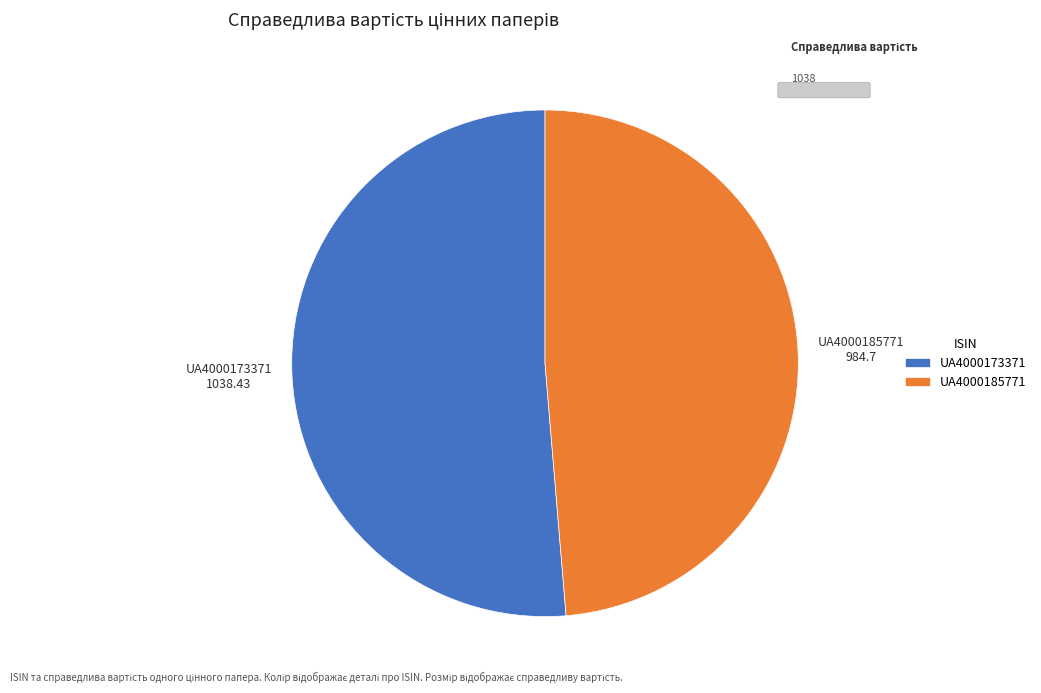

Do UA4000173371 and UA4000185771 together represent more than half of the pie?

Yes